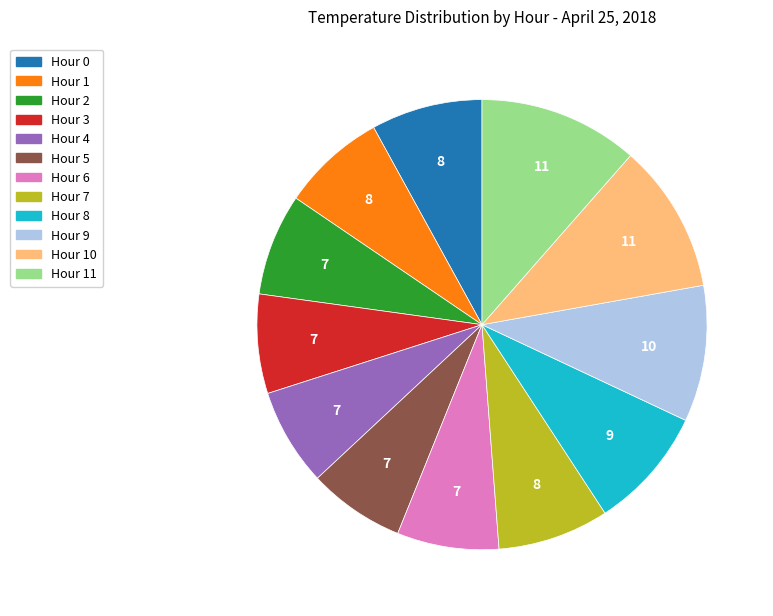

Is there a majority slice in this chart?

No